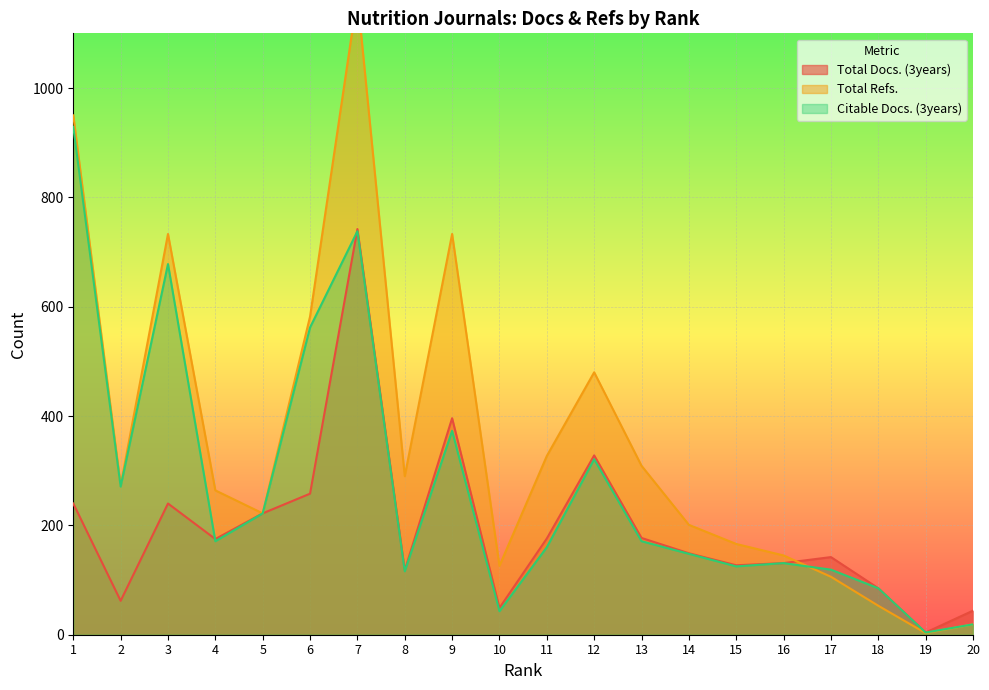

What is the value of the Total Refs. point at the 18th from the left?

53